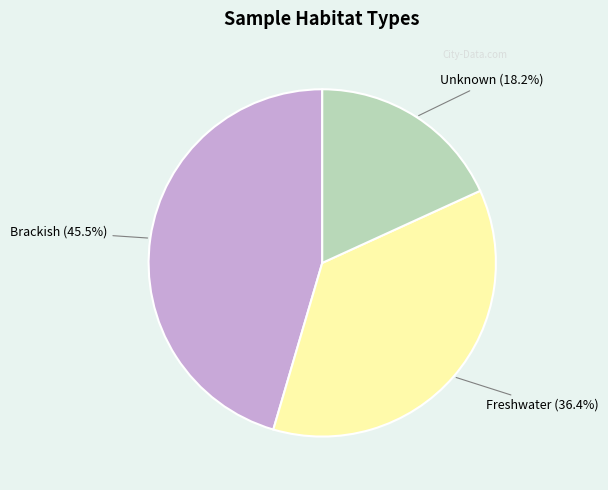

Rank the categories by value from lowest to highest.

Unknown, Freshwater, Brackish